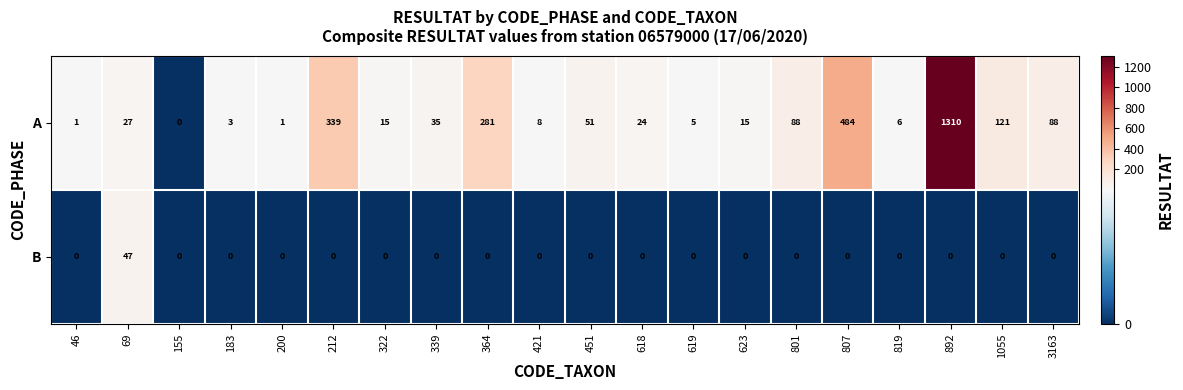

Which series has the largest total across all categories?

A